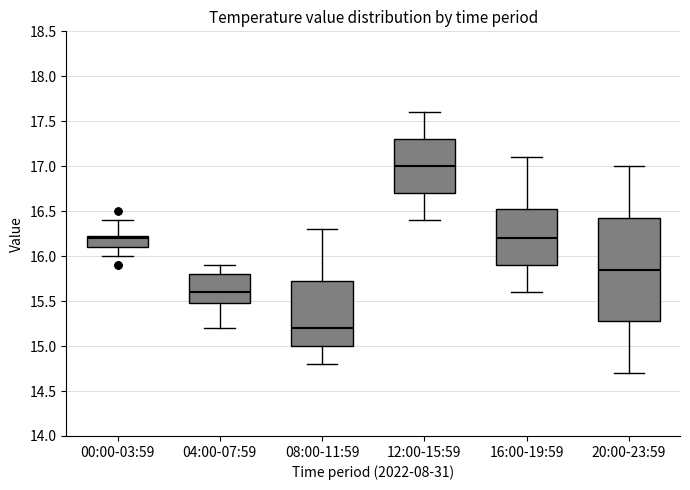

Which box is the tallest, from its lower edge to its upper edge?

20:00-23:59